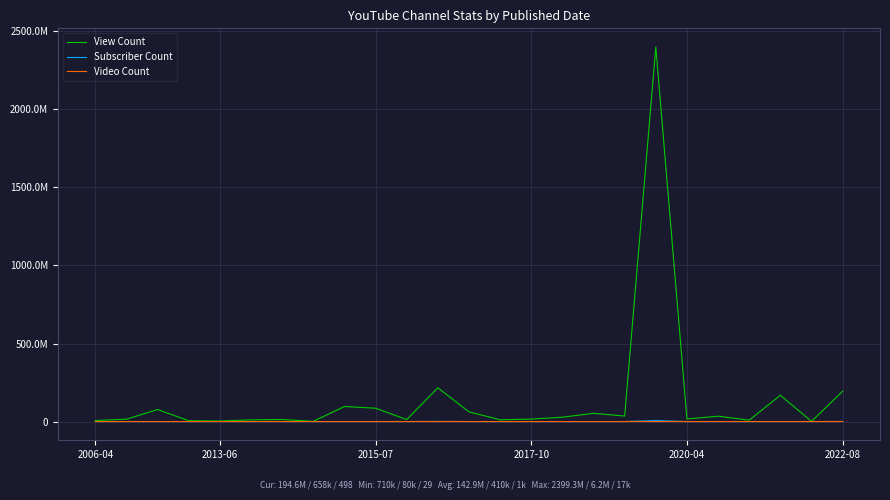

Does the chart display data point markers on the line(s)?

No